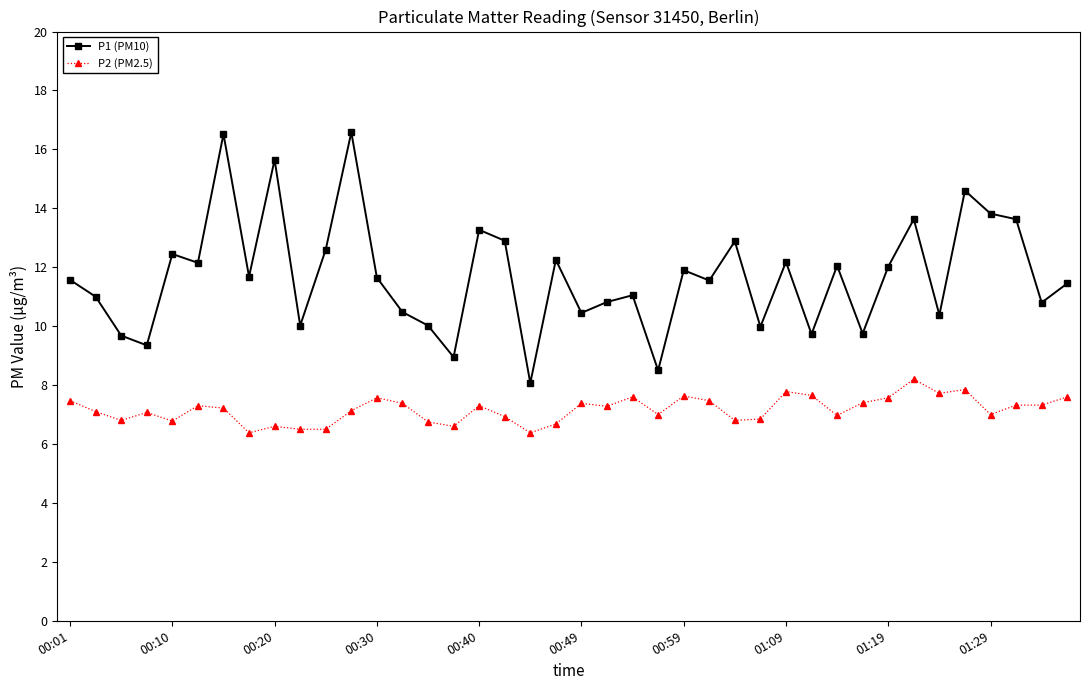

True or false: P1 (PM10) has more than 0 interior local peaks.

True